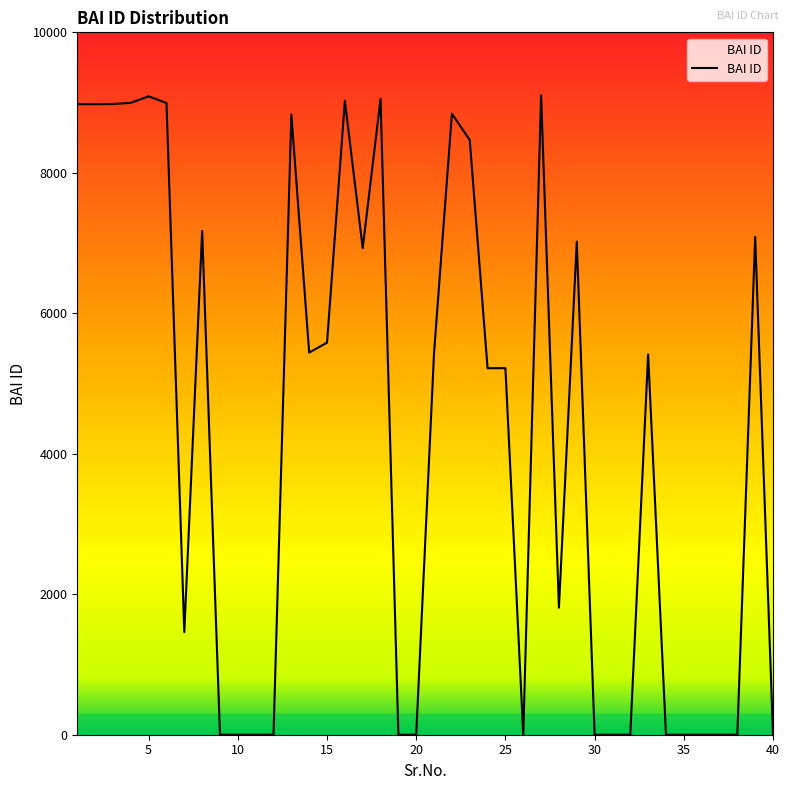

What is the difference between the second highest and second lowest values?

9089